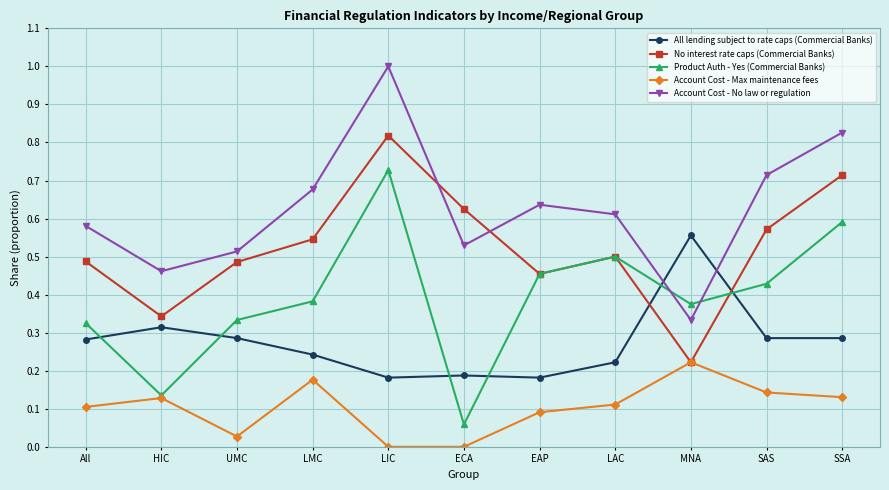

Where is the first local maximum for Account Cost - Max maintenance fees?

HIC